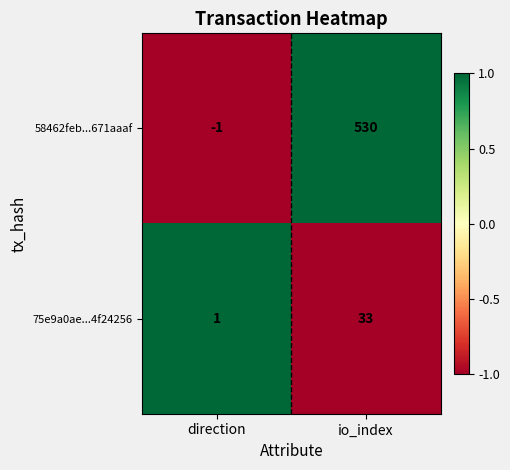

Count the number of categories in the chart.

2